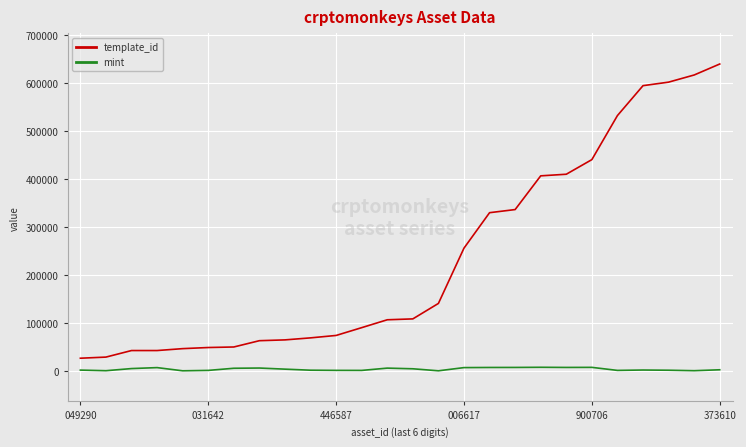

True or false: mint and template_id cross at least once.

False